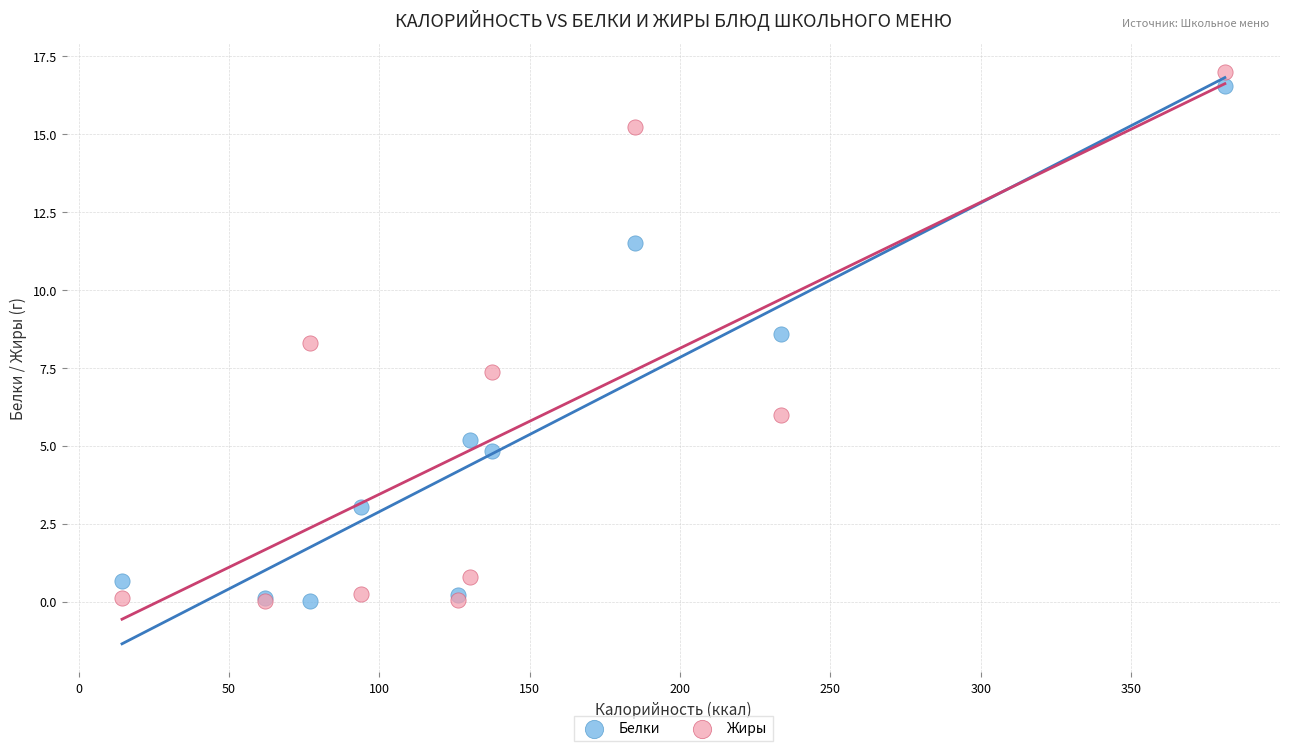

Which series reaches the maximum Y coordinate?

Жиры